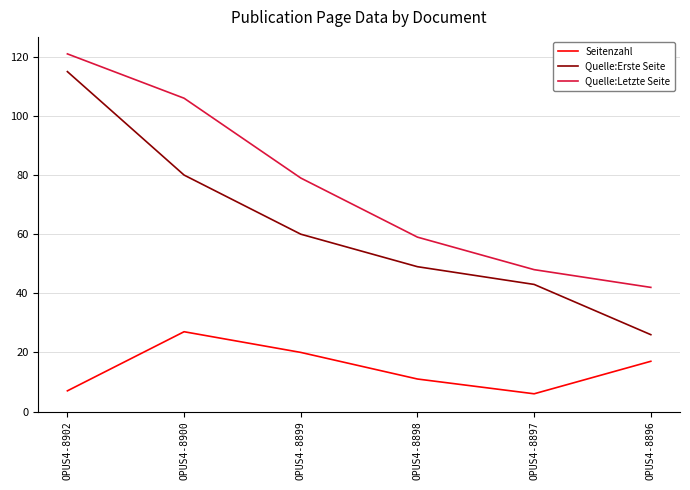

At which label does Seitenzahl first exceed 17?

OPUS4-8900